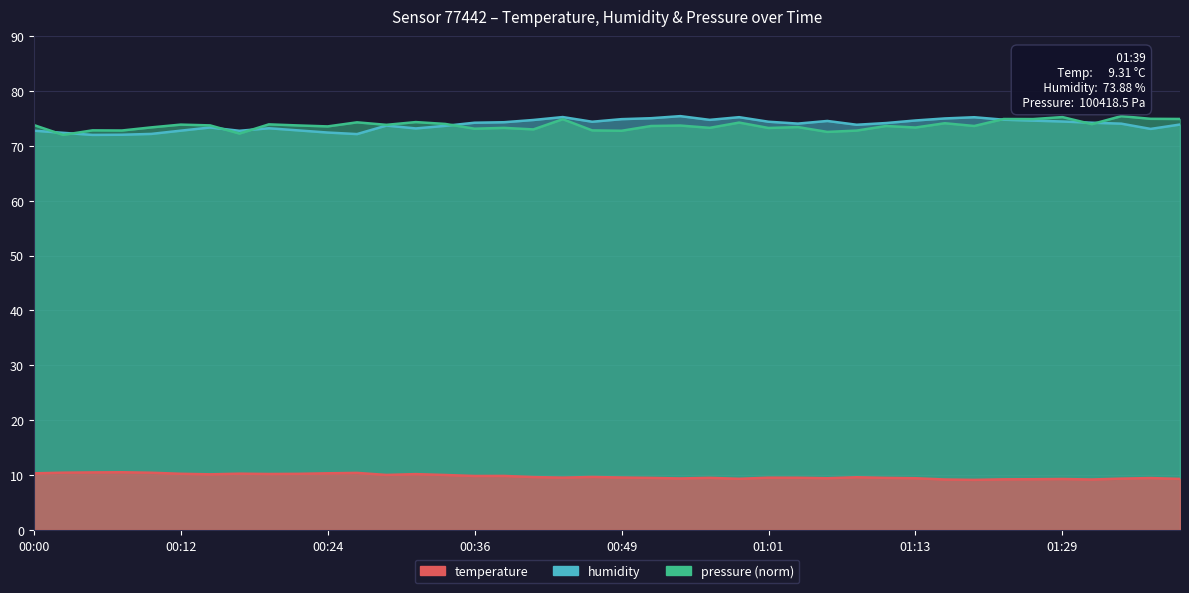

True or false: temperature and humidity intersect in this chart.

False